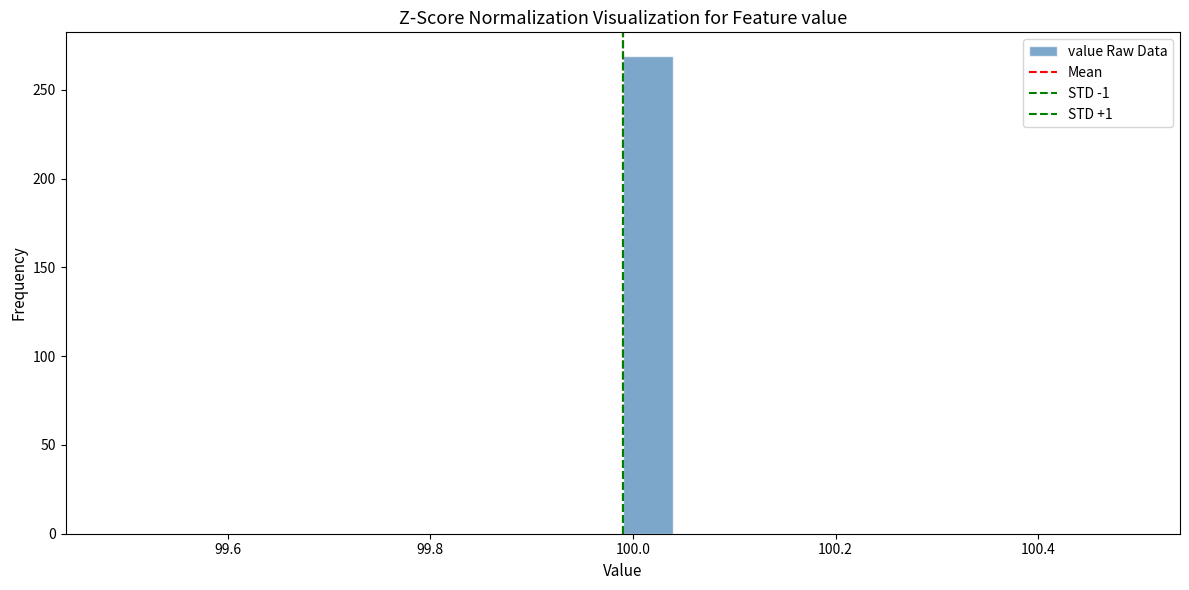

Around what value on the x-axis is the tallest bar? Give the approximate position of its centre, as read against the axis.

100.02